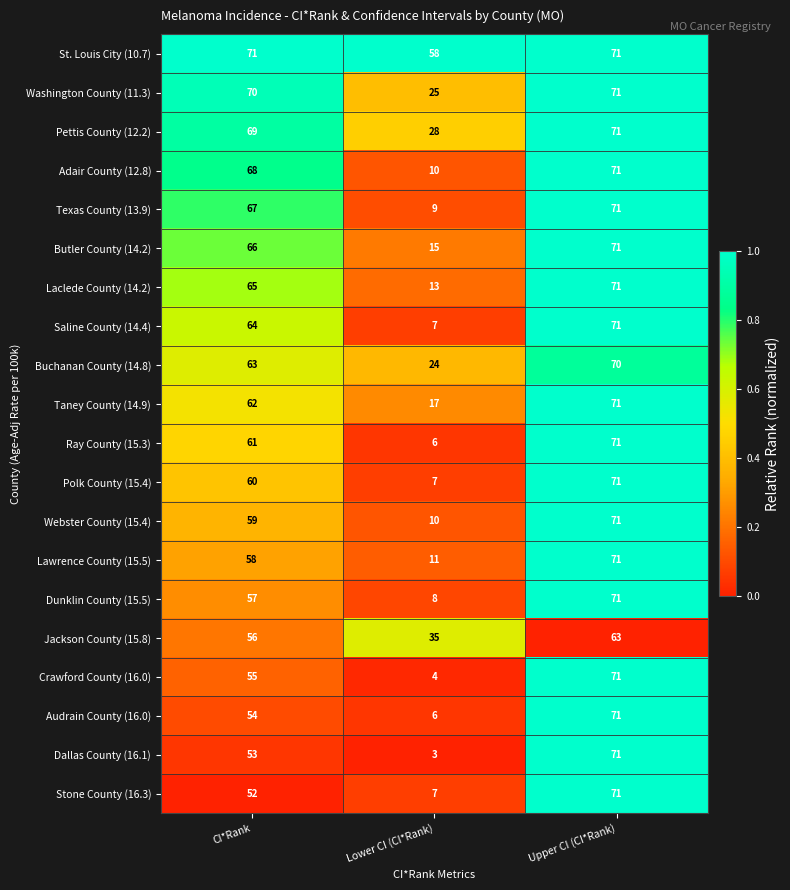

At which category does the chart reach its minimum across all series?

Lower CI (CI*Rank)